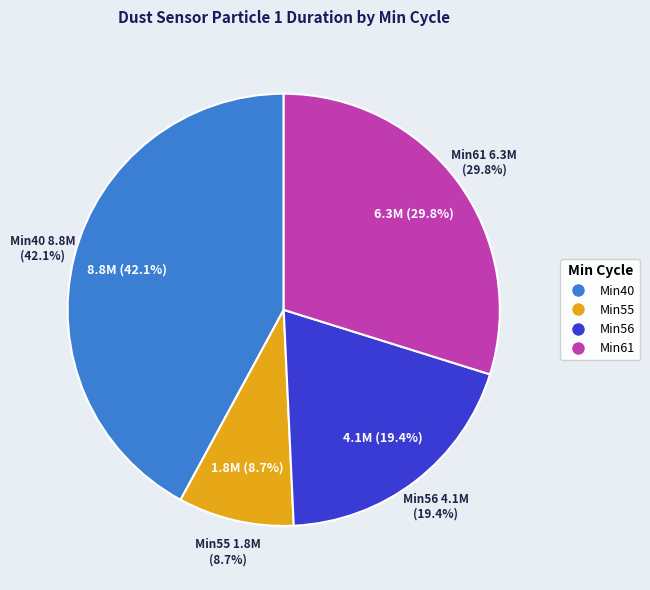

Is it true that 40 is 1% of the pie?

False